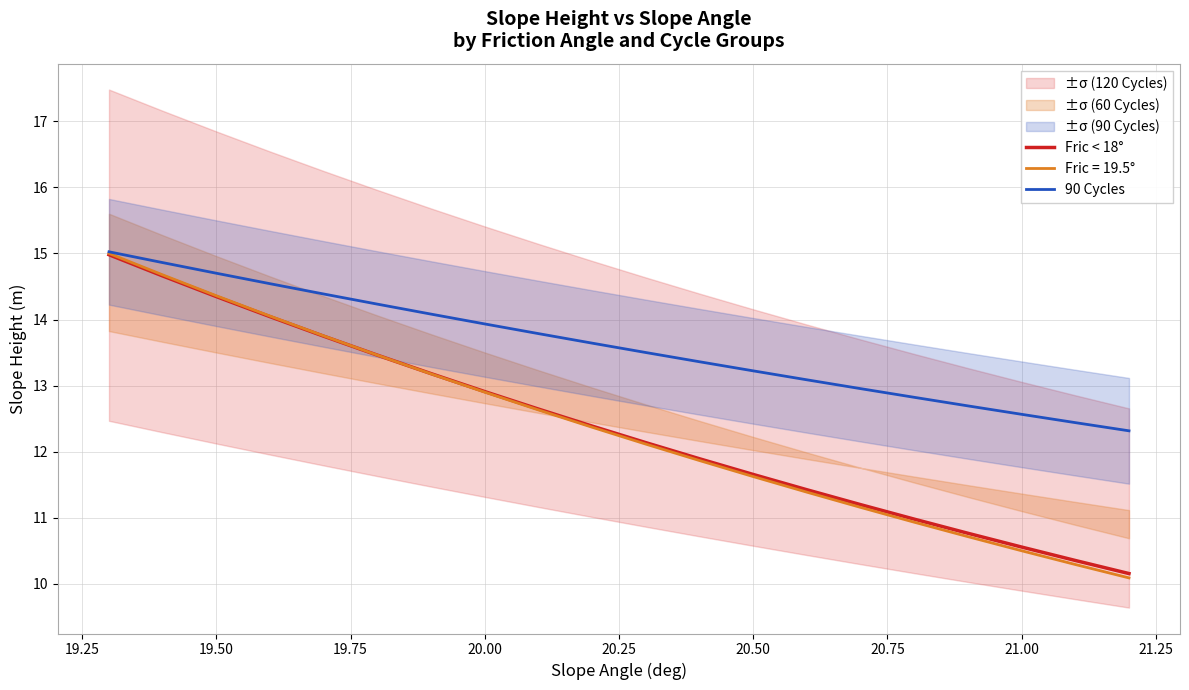

Is it true that 90 Cycles equals 14.7 at 19.50?

True